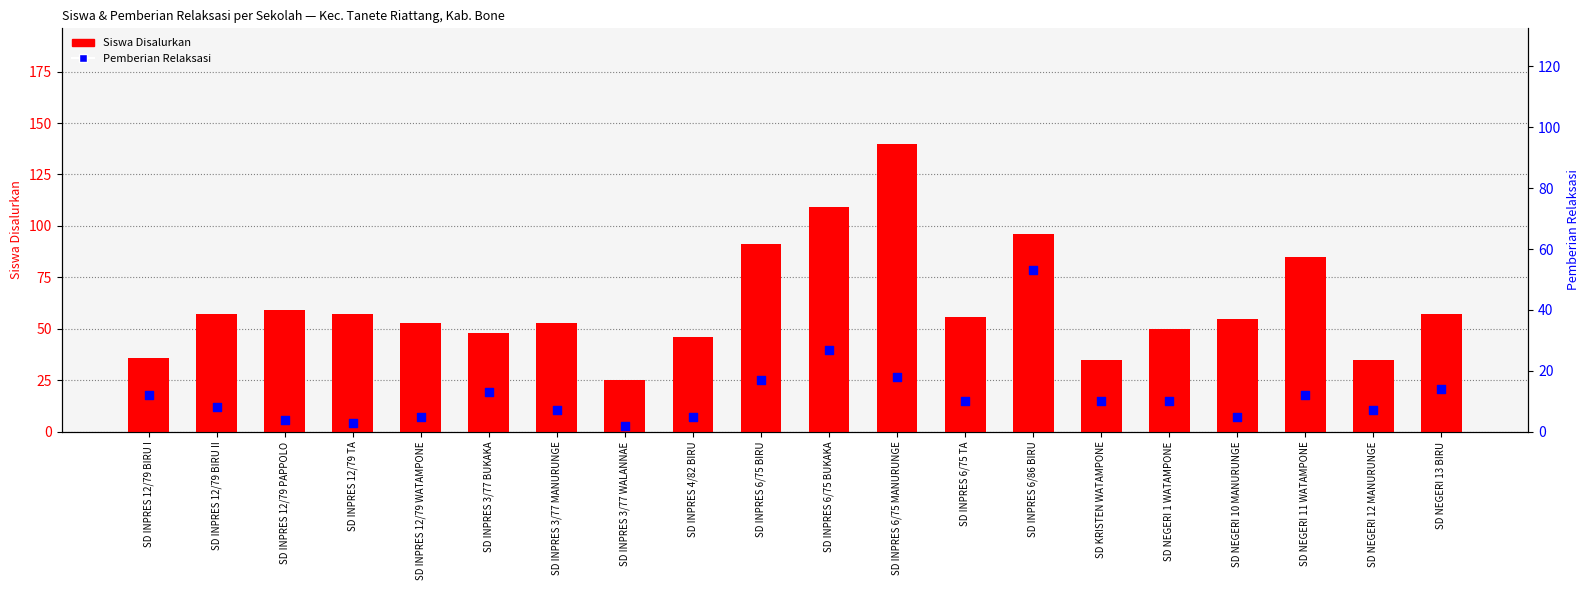

What is the total value across all series at SD KRISTEN WATAMPONE?

45